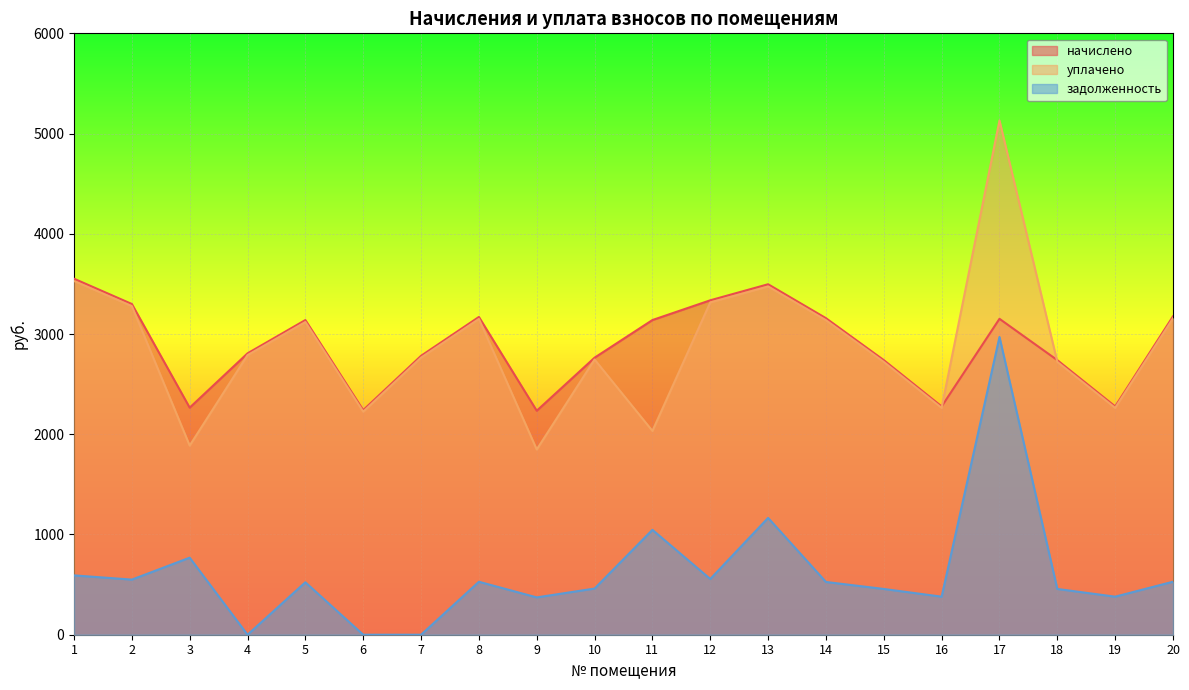

Rank the categories by задолженность value from lowest to highest.

4, 6, 7, 9, 16, 19, 15, 18, 10, 5, 14, 8, 20, 2, 12, 1, 3, 11, 13, 17